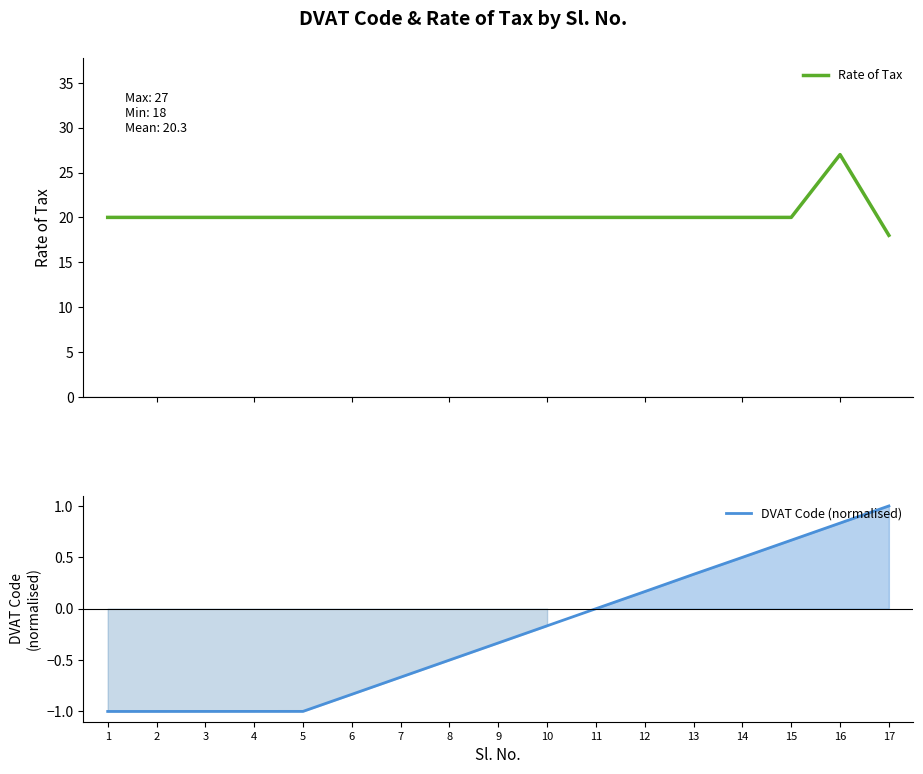

Reading left to right, extract all data points from this chart.

Rate of Tax: 20.0	20.0	20.0	20.0	20.0	20.0	20.0	20.0	20.0	20.0	20.0	20.0	20.0	20.0	20.0	27.0	18.0
DVAT Code (normalised): -1.0	-1.0	-1.0	-1.0	-1.0	-0.8	-0.7	-0.5	-0.3	-0.2	0.0	0.2	0.3	0.5	0.7	0.8	1.0